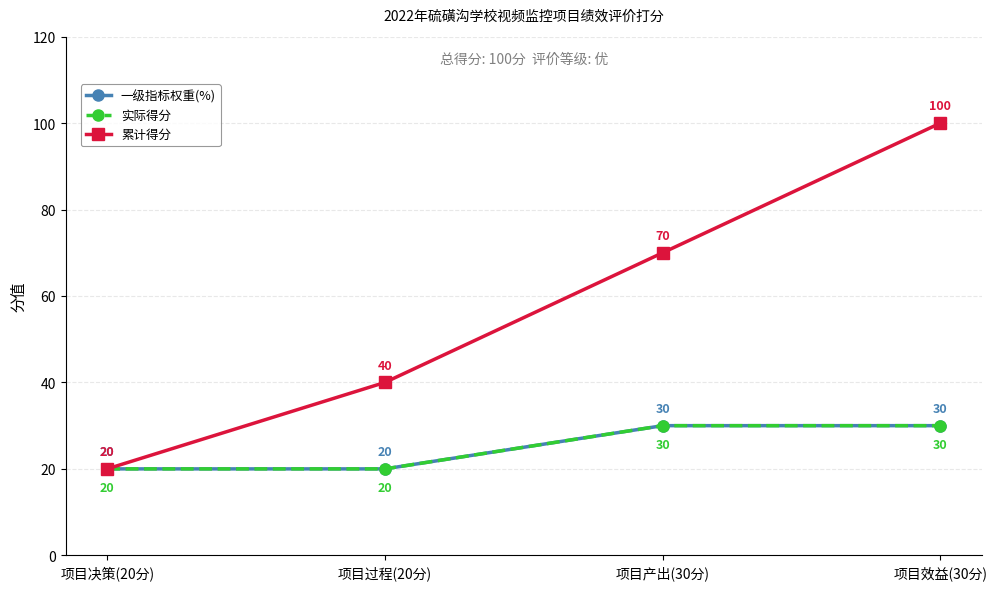

Does the chart have visible grid lines?

Yes